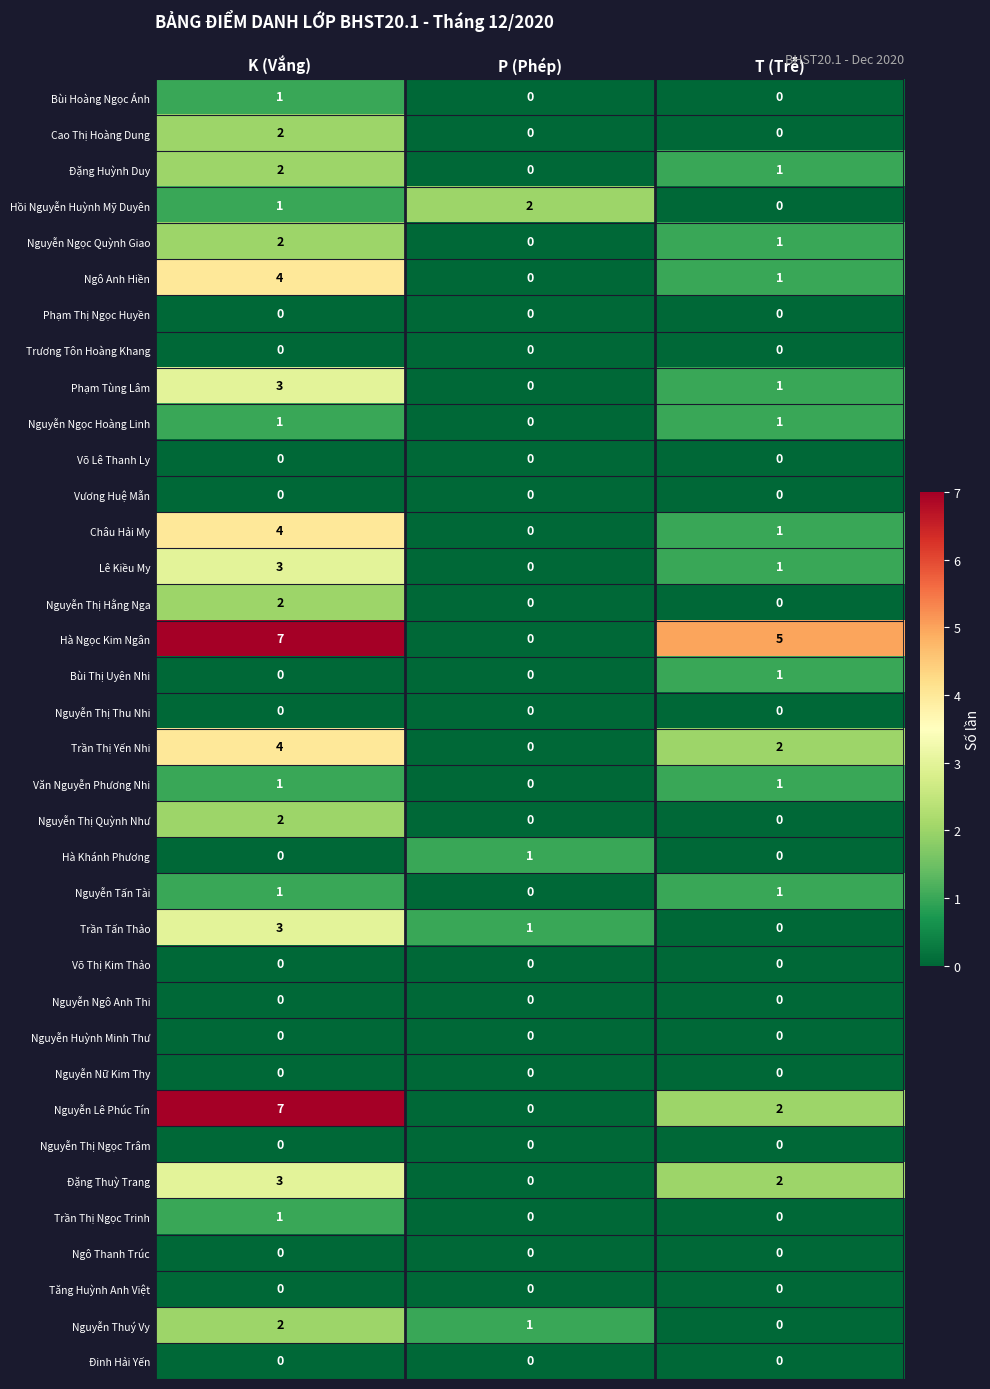

Count the Nguyễn Thuý Vy values in the range 0 to 2.

3